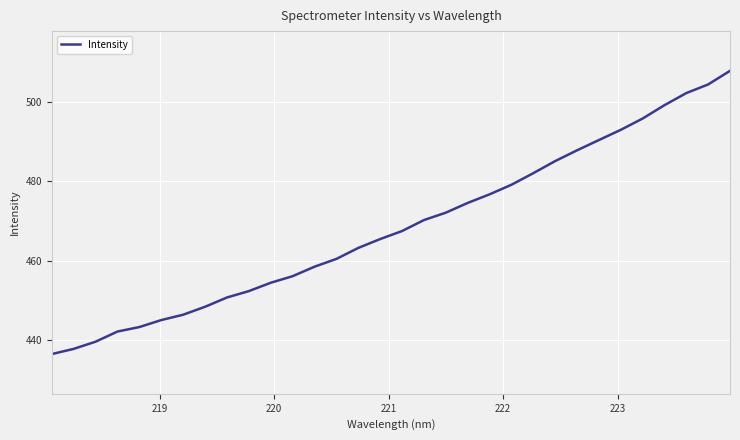

What is the maximum value shown in the chart?

507.8